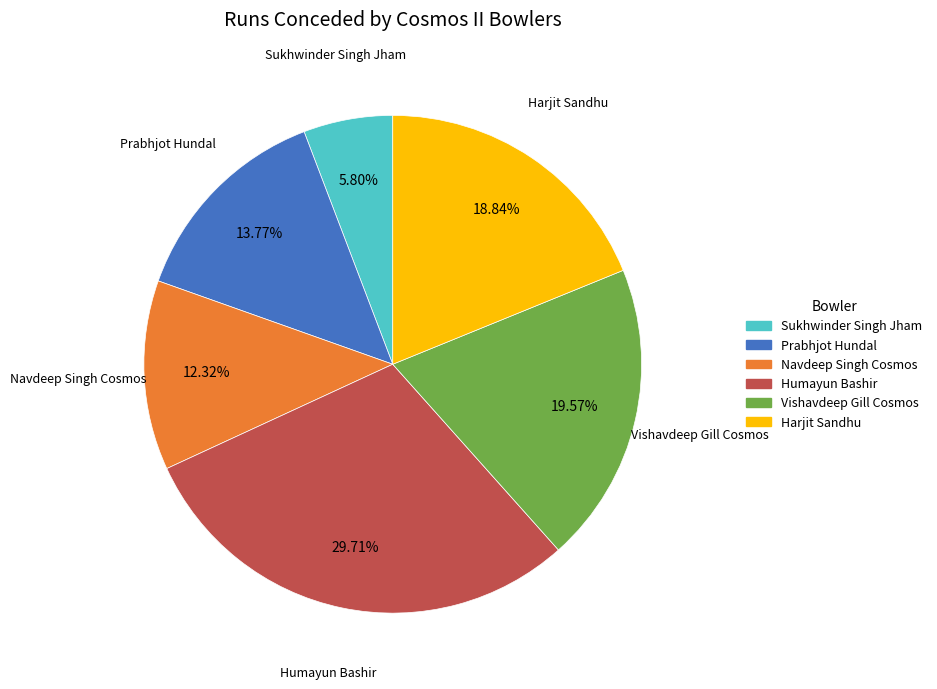

What is the total percentage of Navdeep Singh Cosmos and Vishavdeep Gill Cosmos?

31.9%